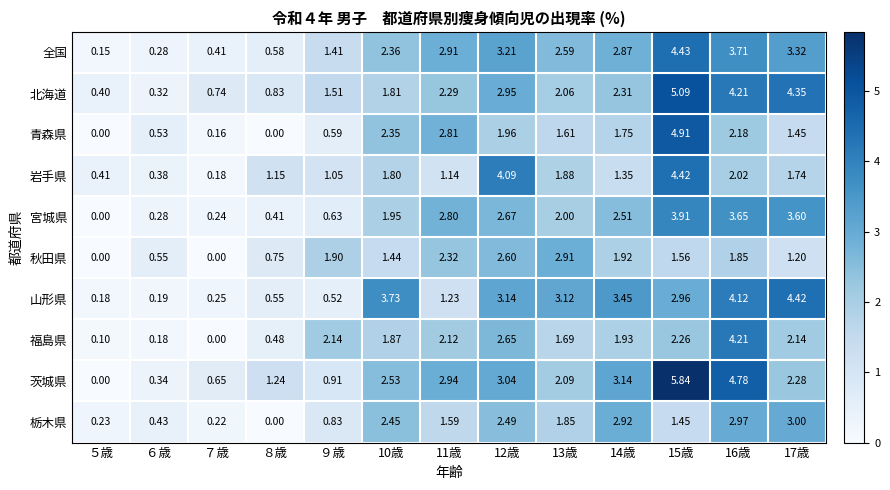

At 12歳, list the series in order from smallest to largest.

青森県, 栃木県, 秋田県, 福島県, 宮城県, 北海道, 茨城県, 山形県, 全国, 岩手県